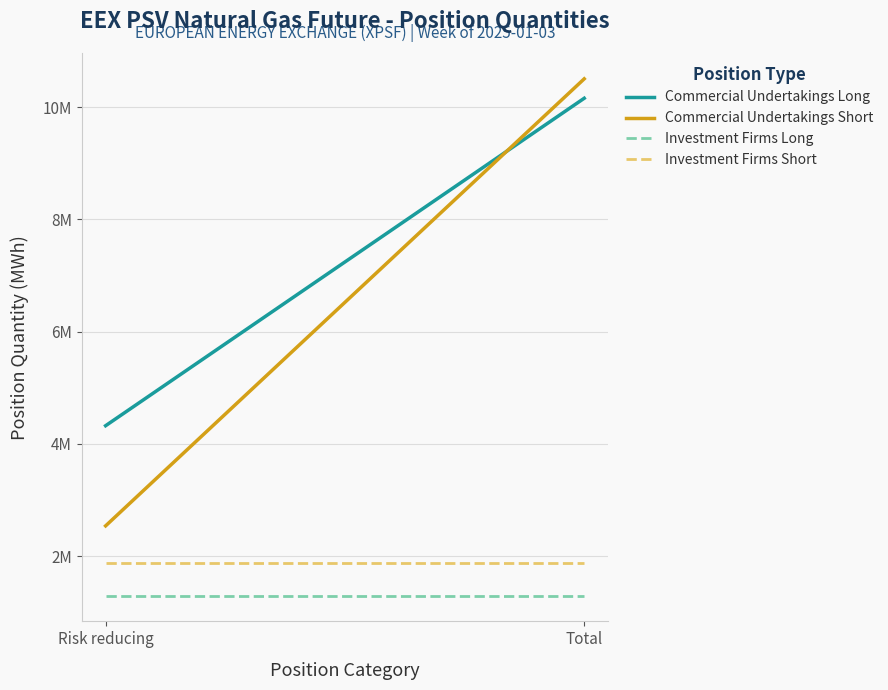

True or false: Investment Firms Short has a value of 1.9 at Total.

True